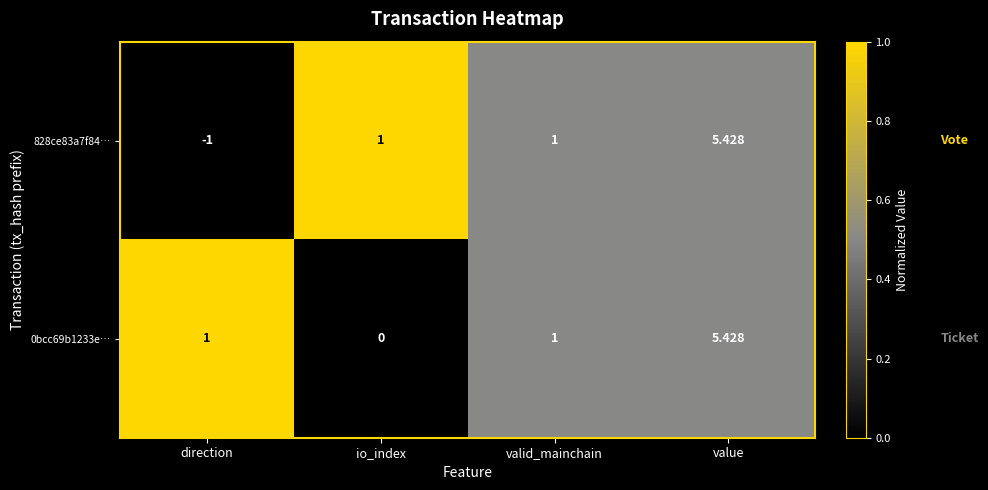

Count the number of categories in the chart.

4